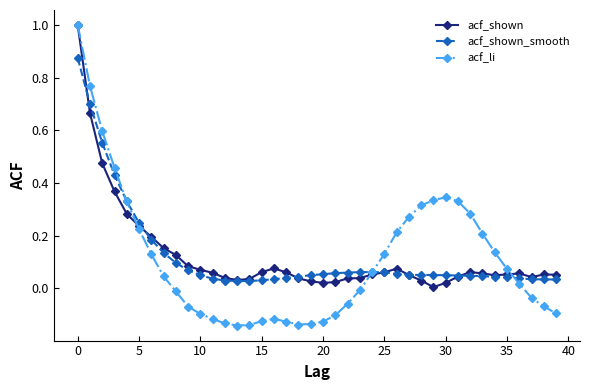

What is the greatest value displayed?

1.0